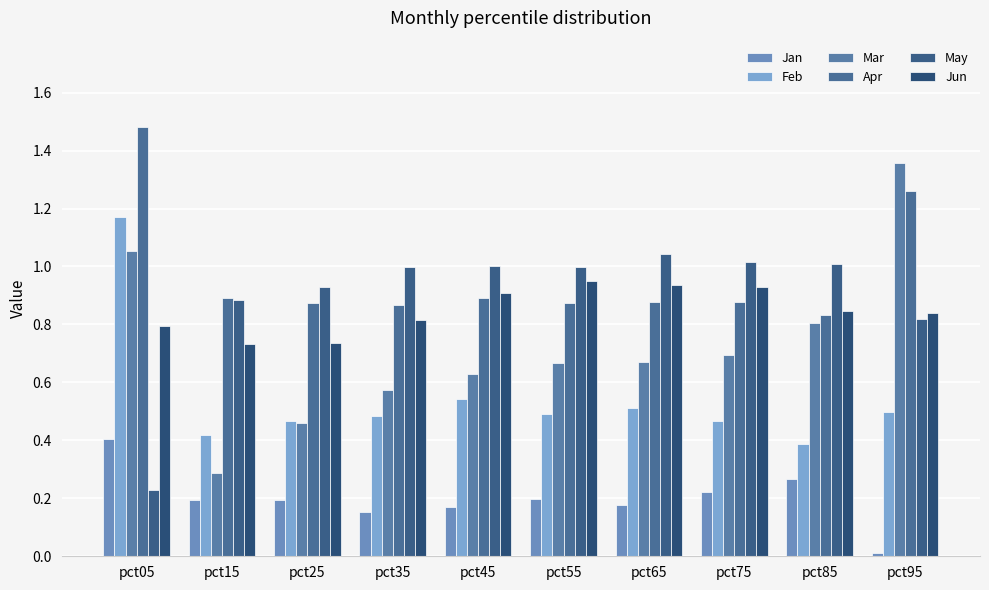

What is the difference between the Mar values at pct35 and pct55?

0.1